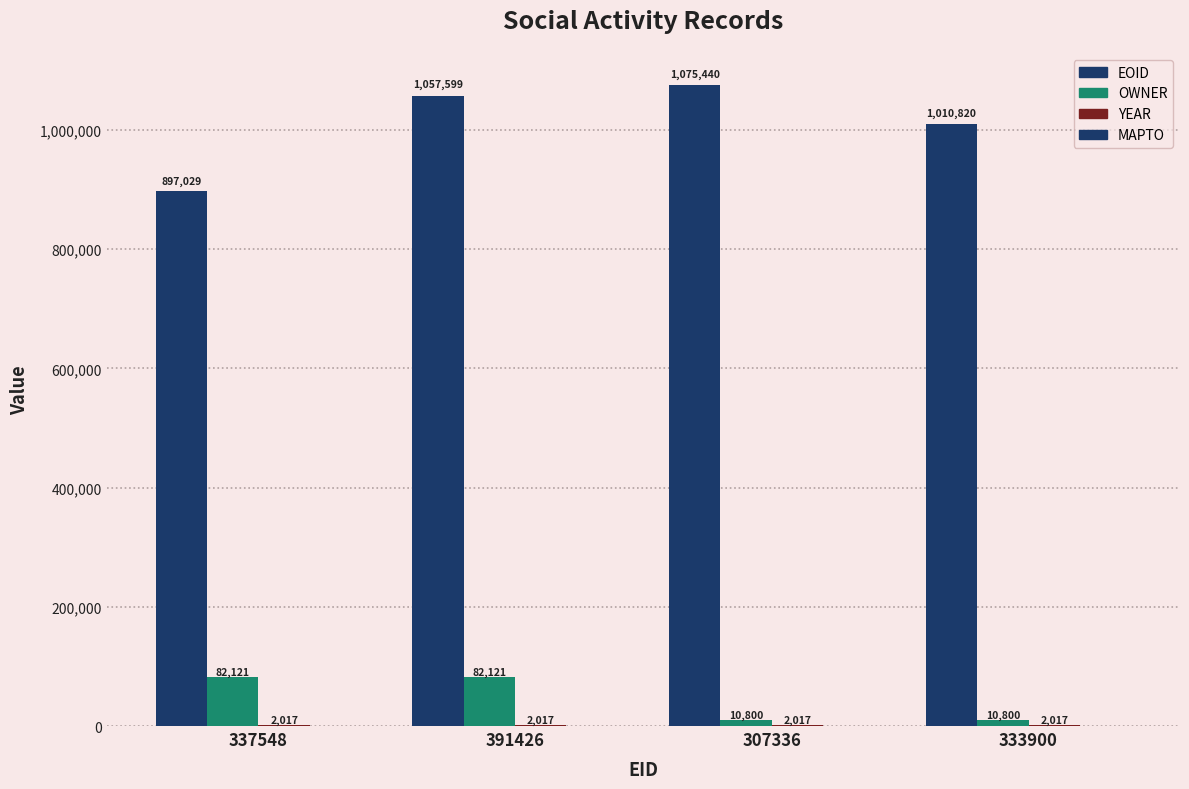

What is the total value across all series at 307336?

1088257